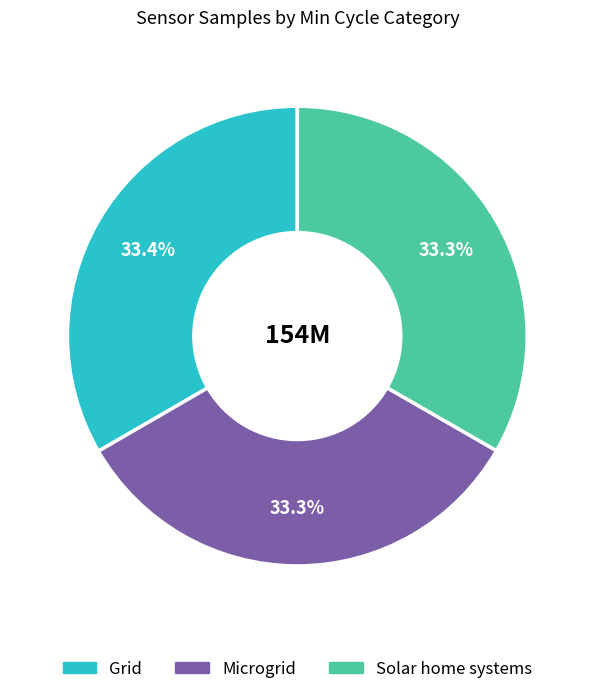

Does any single category account for the majority?

No